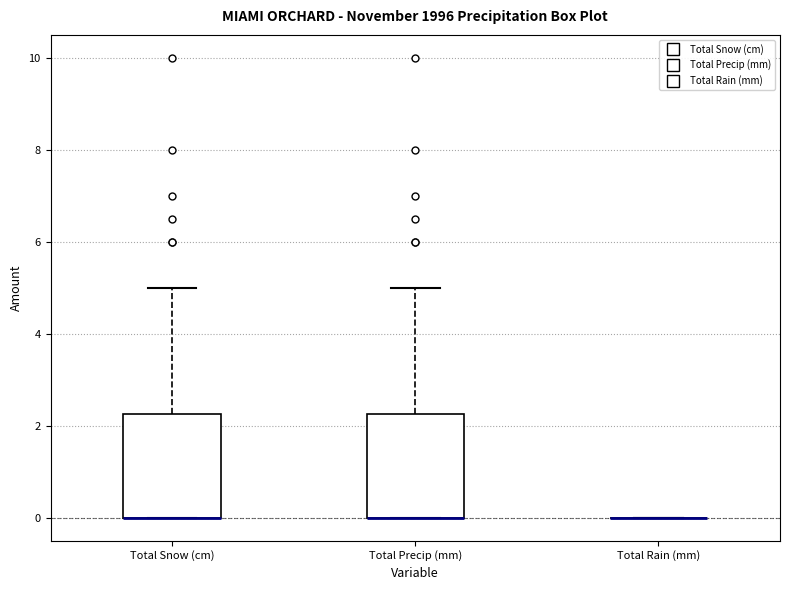

Where is the lower edge of the box for Total Snow (cm) on the y-axis? The values are not printed on the chart, so give them approximately, as read against the axis.

0.0